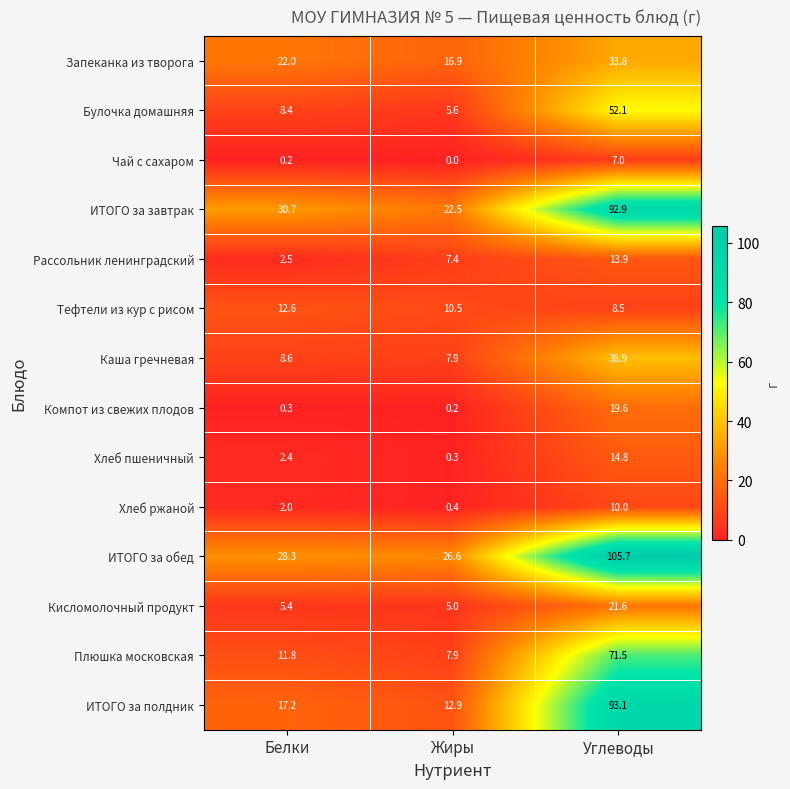

At how many categories does at least one series exceed 5?

3